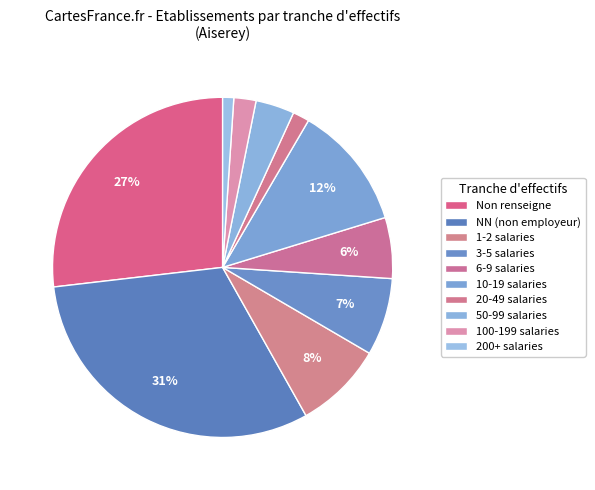

Which category has the biggest portion of the pie?

NN (non employeur)